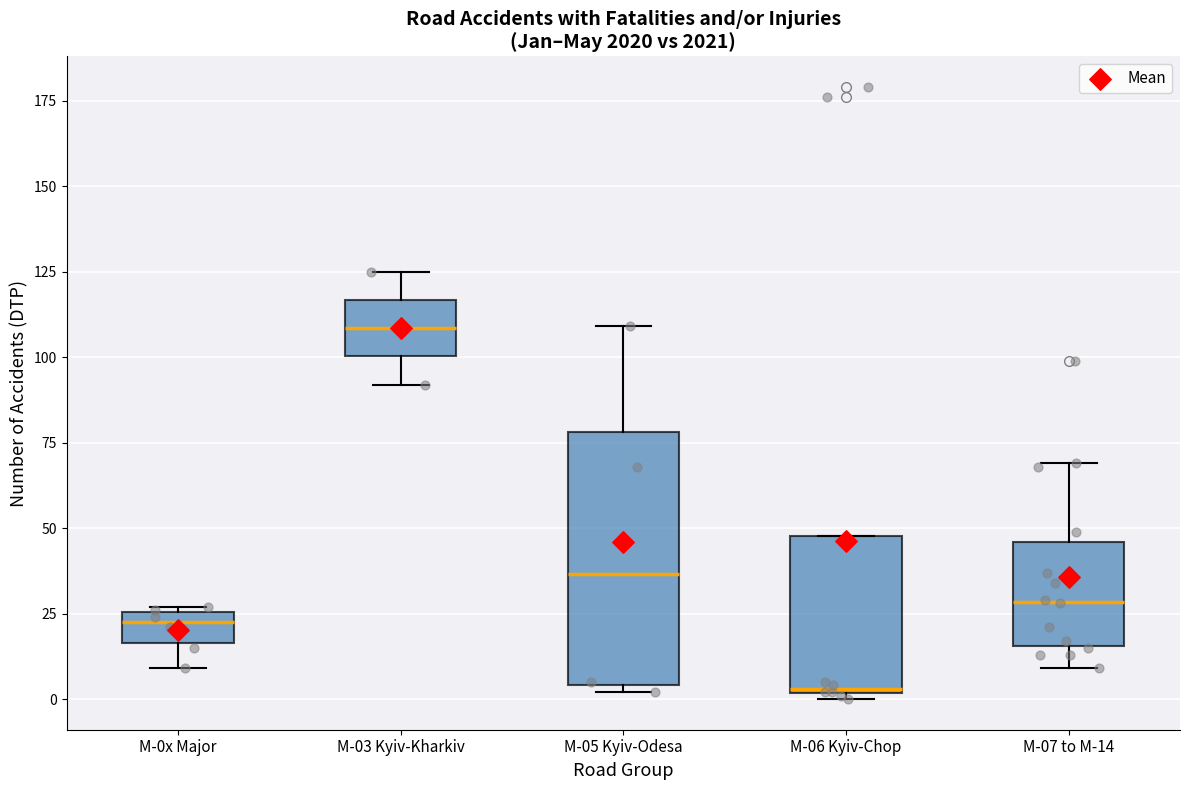

Reading left to right, transcribe this box plot: for each box, give where its median line is, the range the box spans, and where its two whiskers end, as read against the y-axis. The values are not printed on the chart, so give them approximately, as read against the axis.

M-0x Major: median 25 (just below the box's upper edge), box 15 to 25, whiskers 10 to 25
M-03 Kyiv-Kharkiv: median 110, box 100 to 115, whiskers 90 to 125
M-05 Kyiv-Odesa: median 35, box 5 to 80, whiskers 0 to 110
M-06 Kyiv-Chop: median 5, box 0 to 50, whiskers 0 (just below the box's lower edge) to 50
M-07 to M-14: median 30, box 15 to 45, whiskers 10 to 70